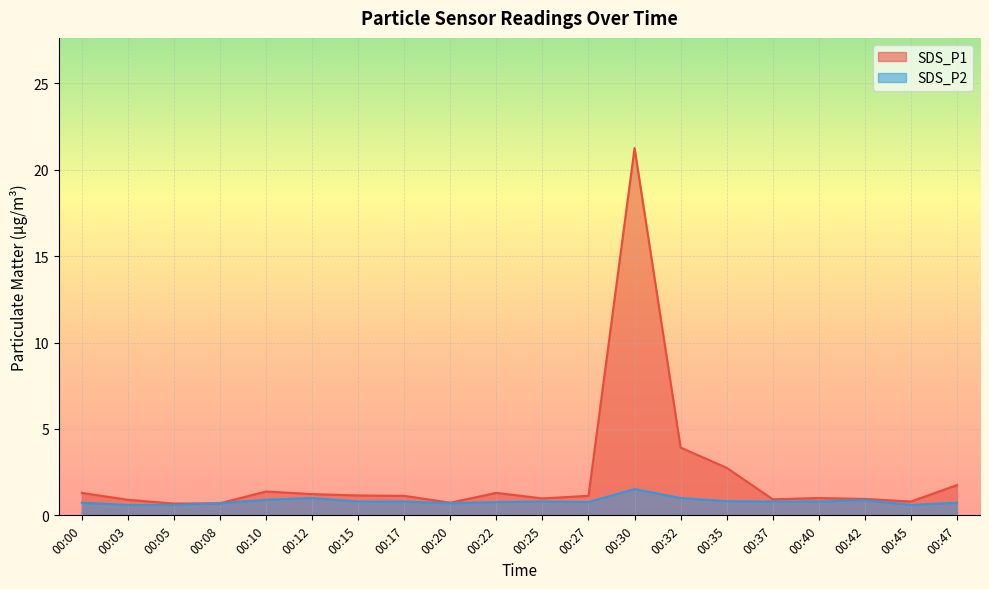

Which category has the highest value across all series?

00:30